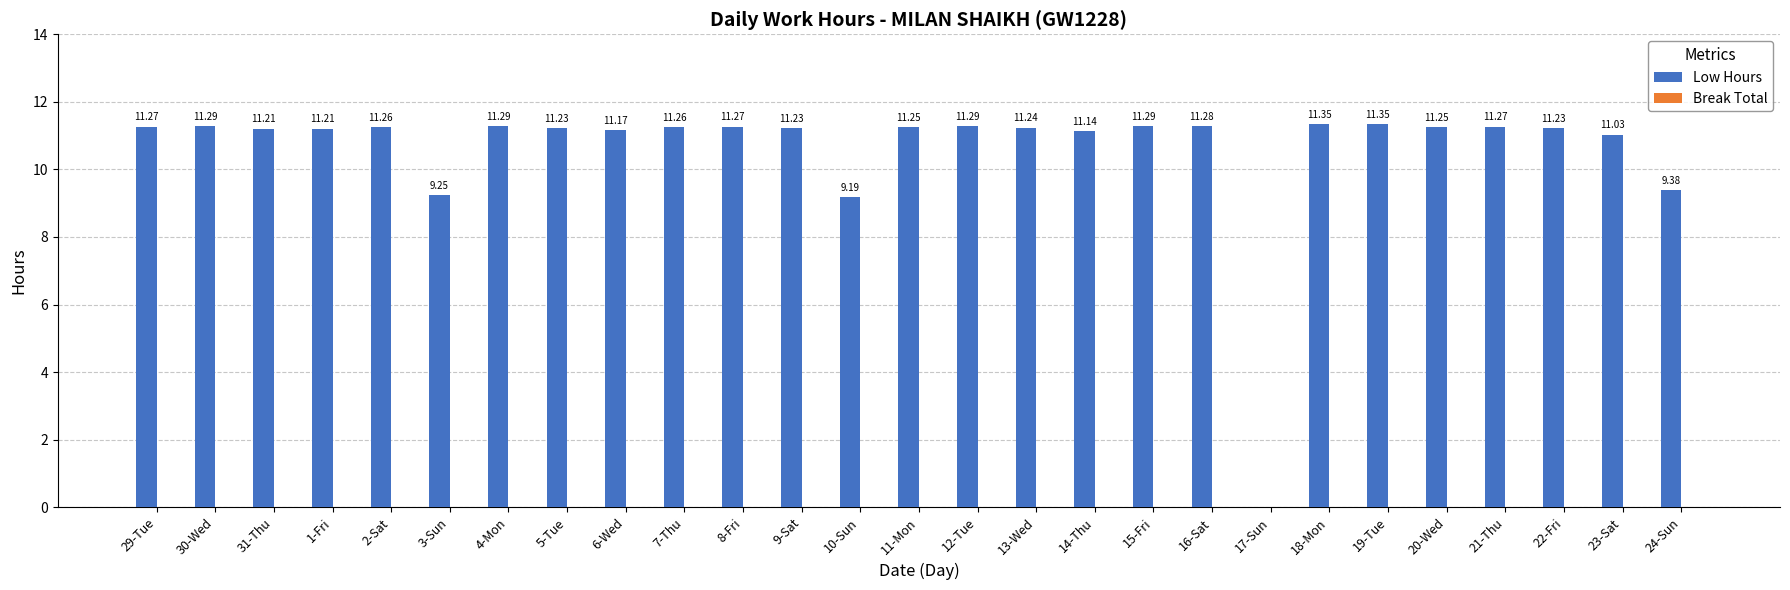

Approximately how many times larger is the value at 30-Wed compared to 11-Mon?

1.0